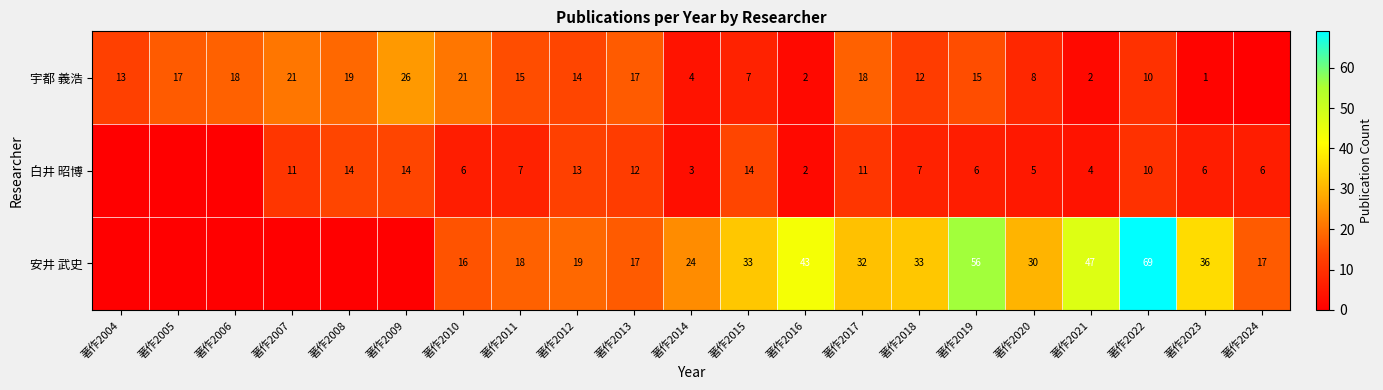

The 宇都 義浩 series shows 21 at 著作2010. True or false?

True